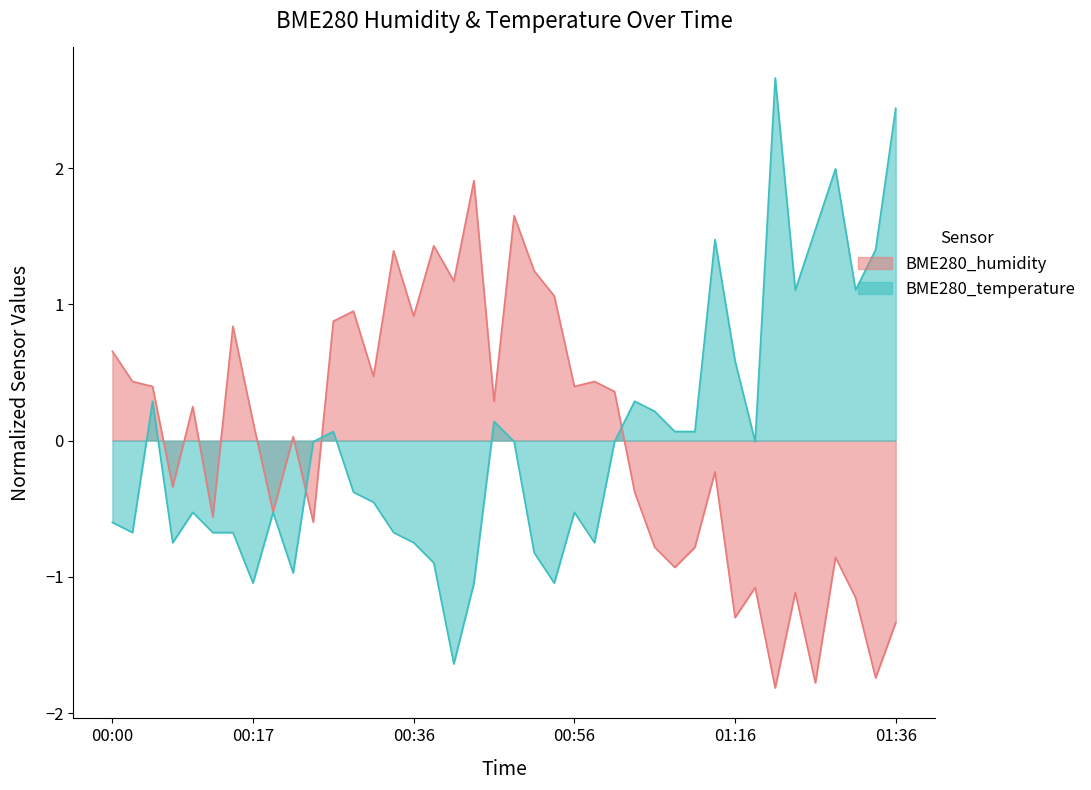

True or false: BME280_humidity and BME280_temperature cross at least once.

True